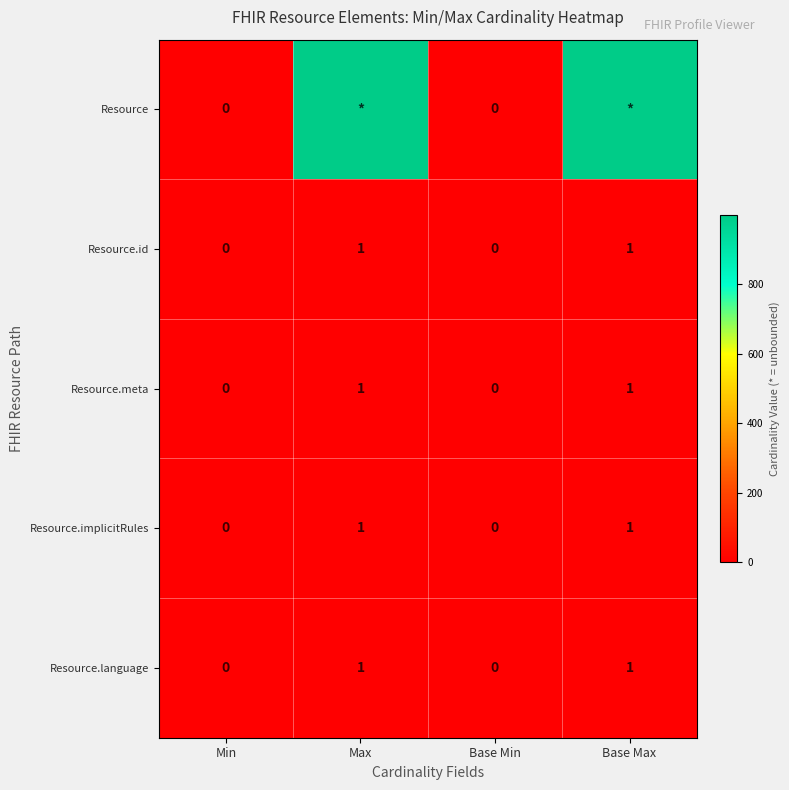

How many Resource.meta values are between 0 and 1?

4